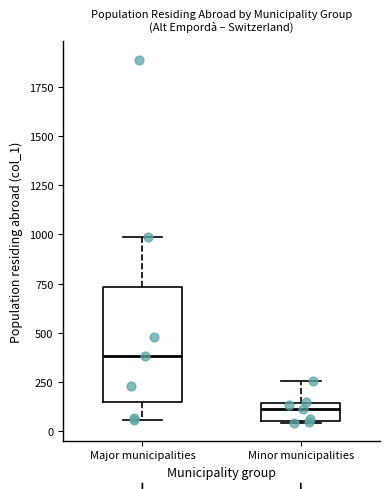

Which box has the highest median line?

Major municipalities